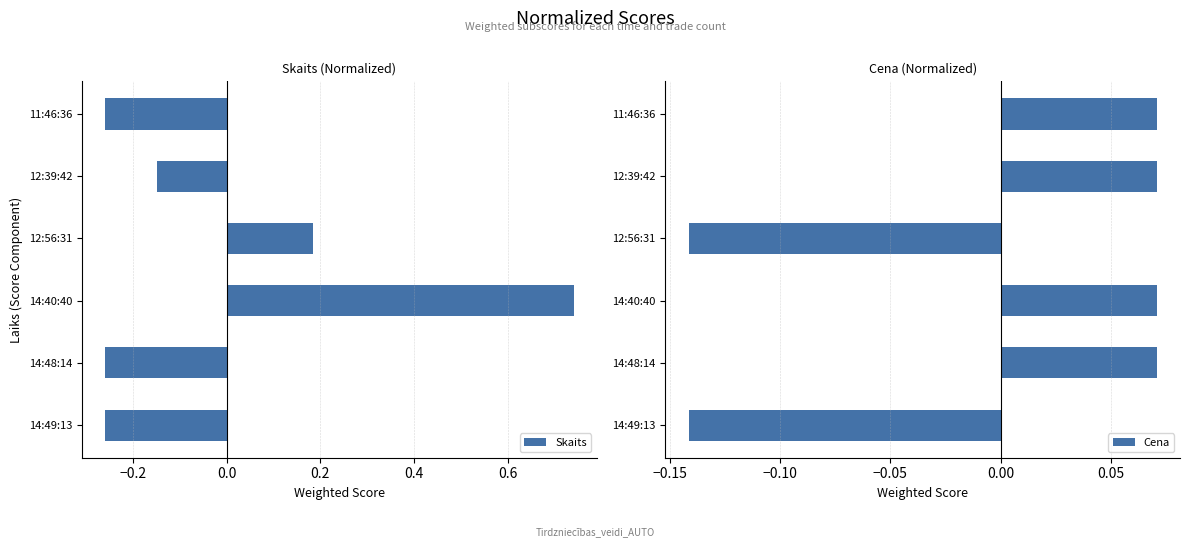

Is it true that Skaits equals -0.4 at 14:48:14?

False